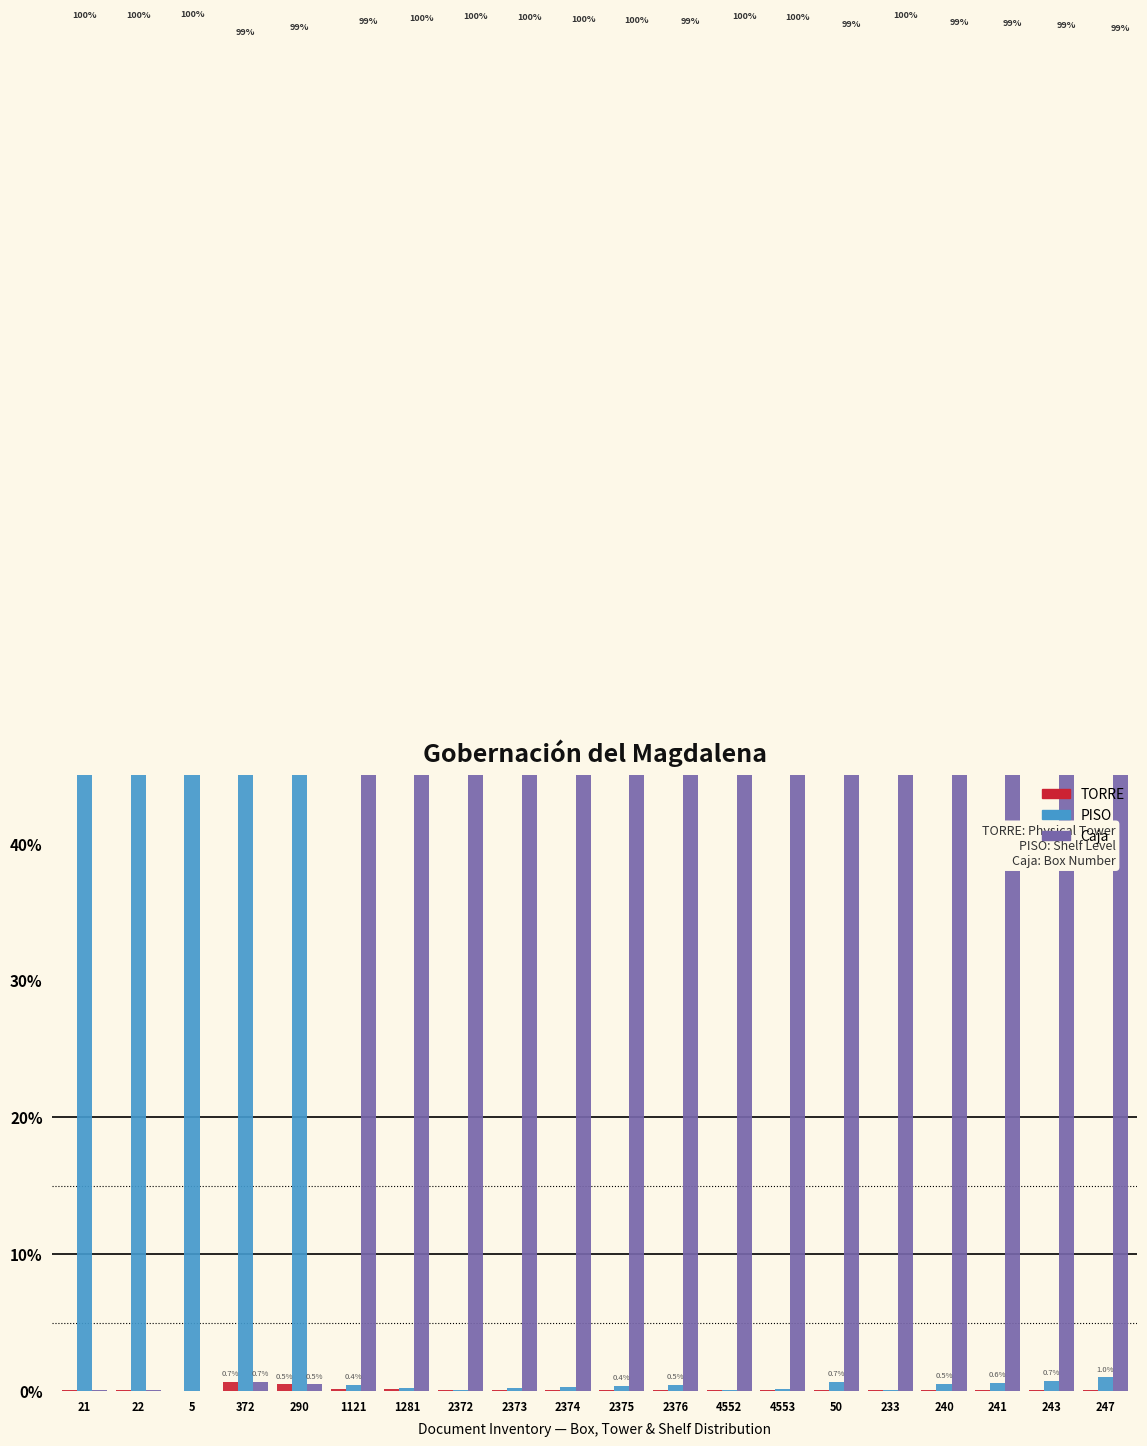

At which label does TORRE reach its peak?

372